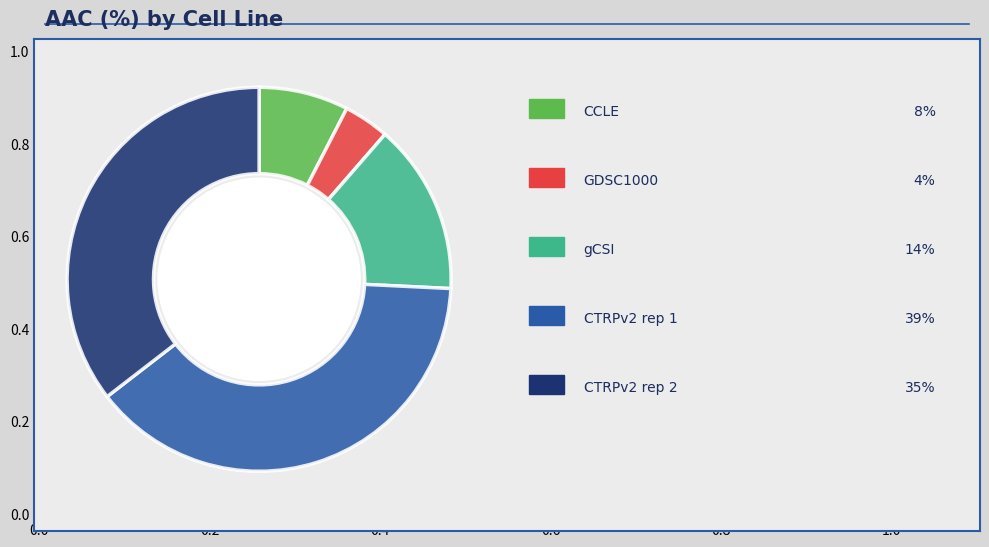

Does any single category account for the majority?

No